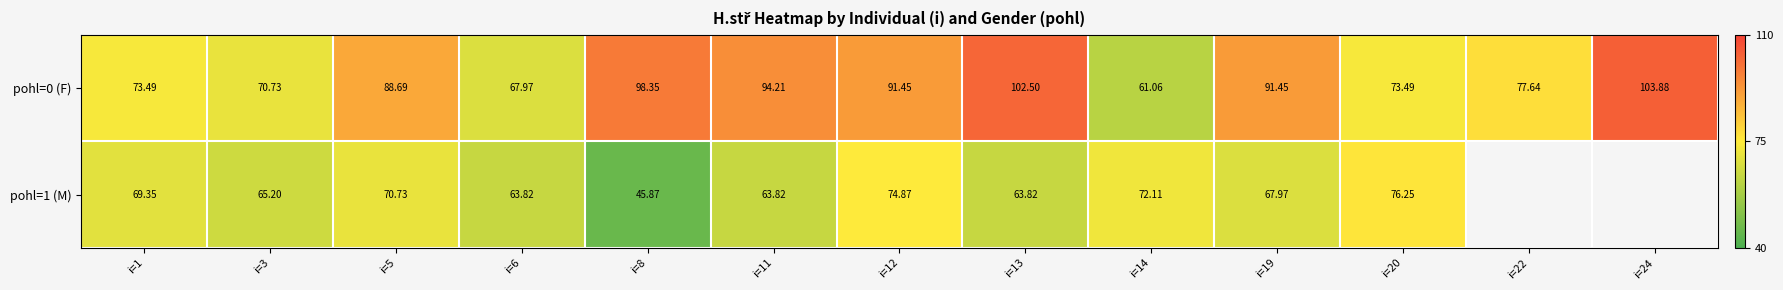

Rank the series by their maximum value, from highest to lowest.

pohl=0 (F), pohl=1 (M)